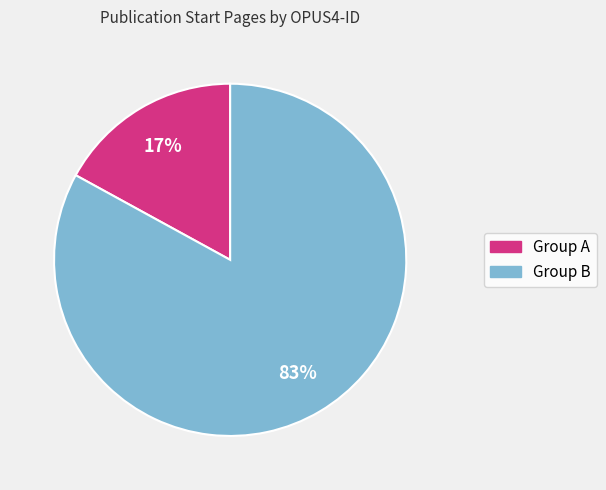

To the nearest percent, what is the difference between the largest and smallest slice percentages?

66%